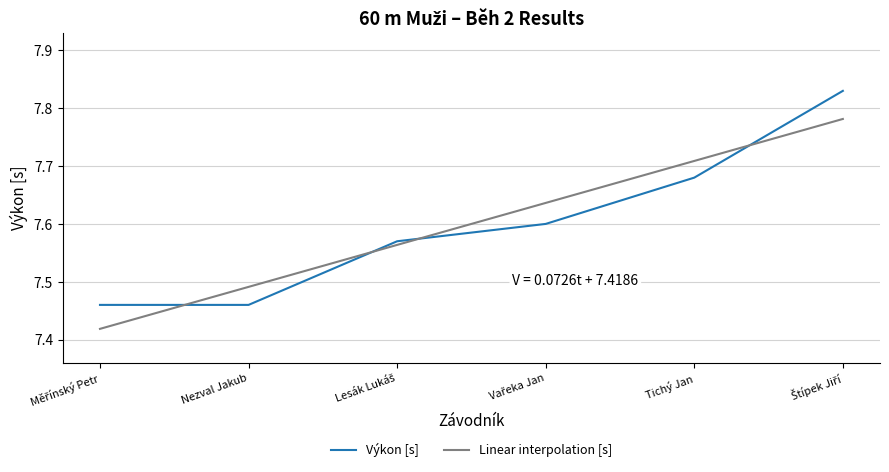

Which has a higher value, Štípek Jiří or Tichý Jan?

Štípek Jiří